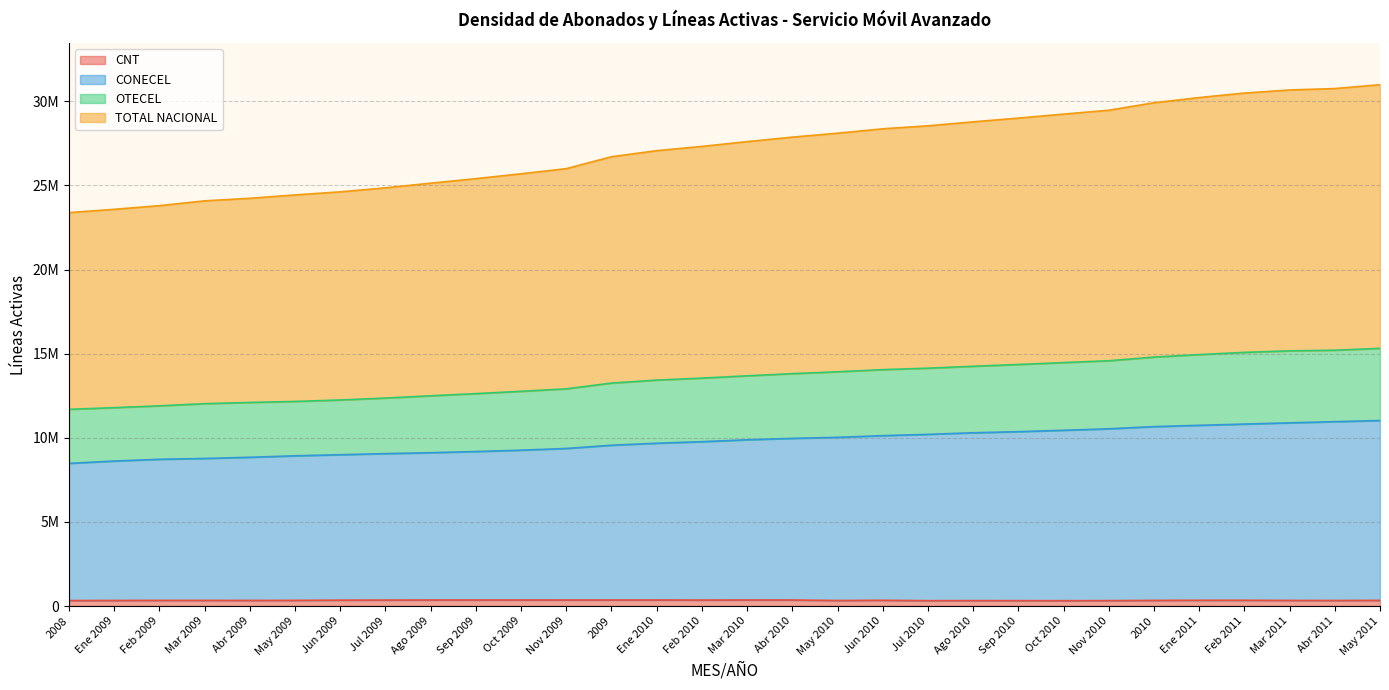

Is it true that CONECEL equals 14997021 at 2010?

False